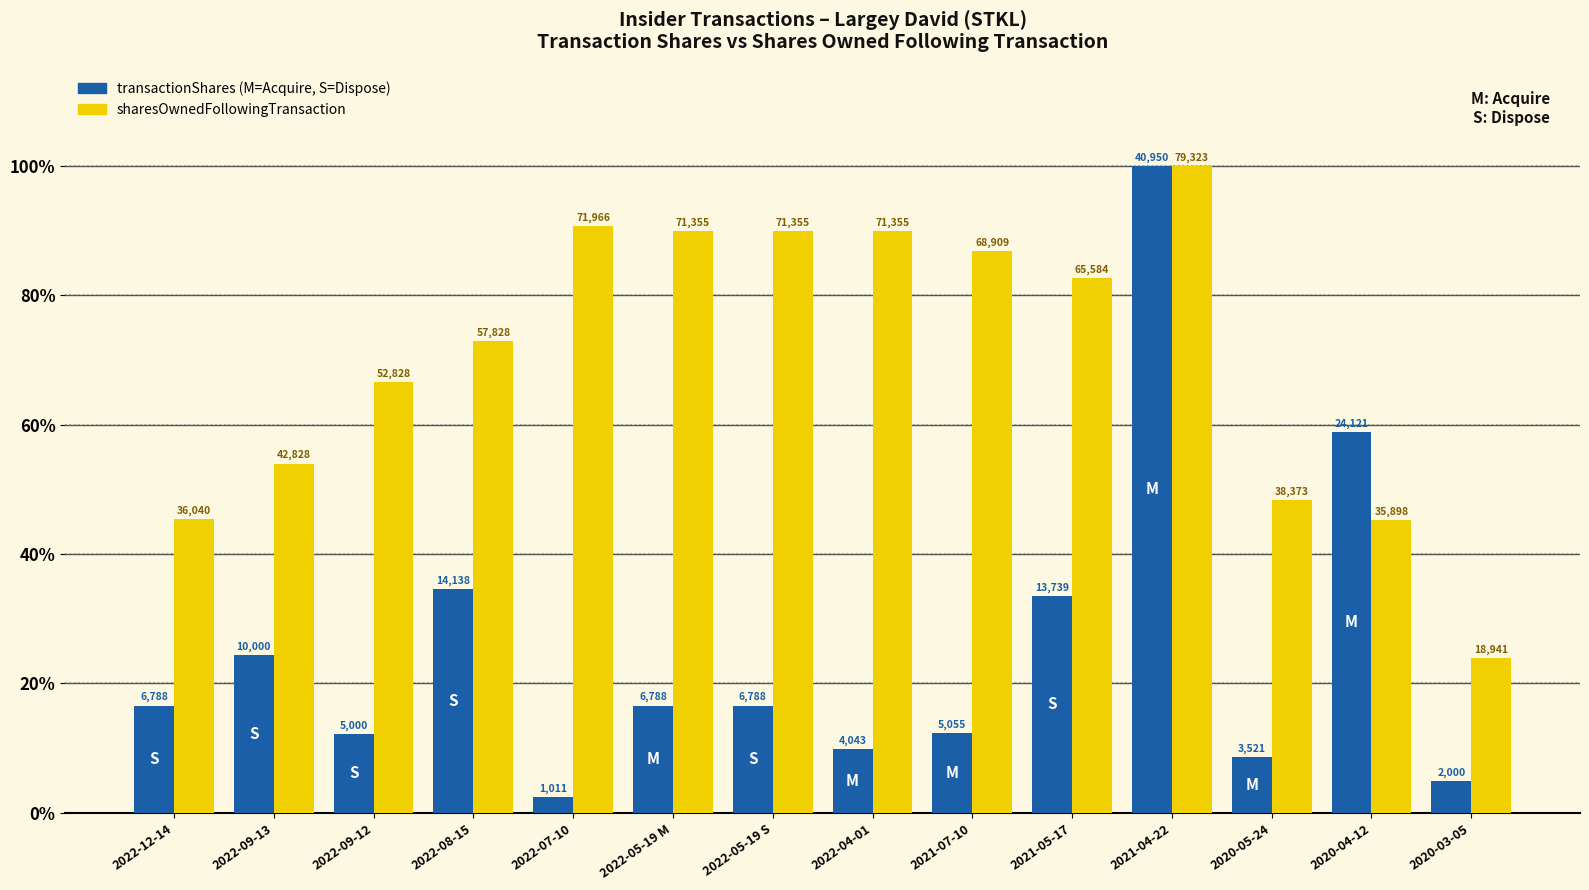

Does the chart contain stacked bars?

No